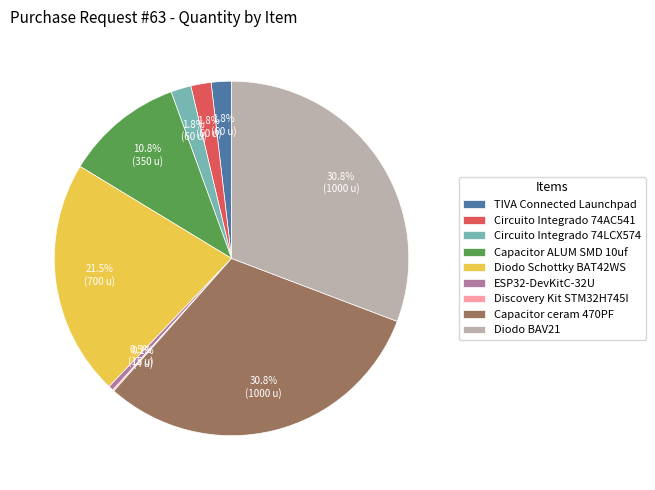

Is there any slice that represents more than half of the pie?

No